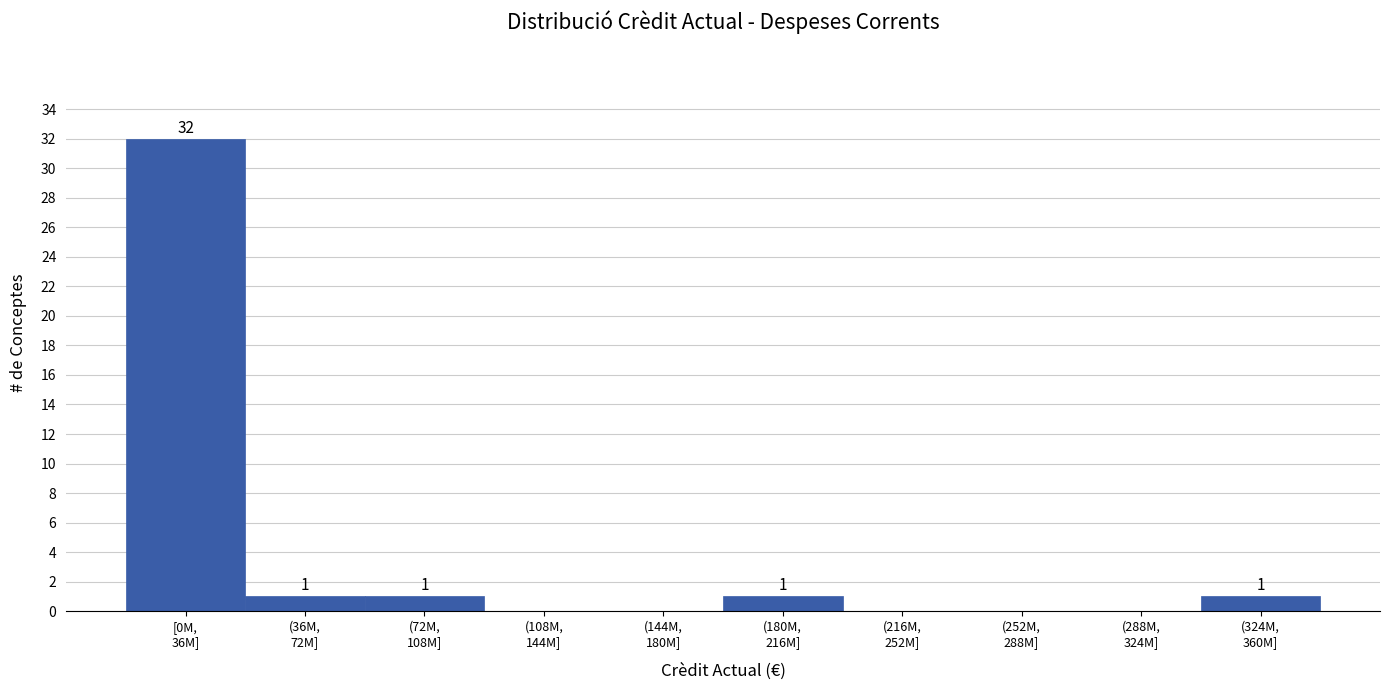

What is the sum of all values?

36